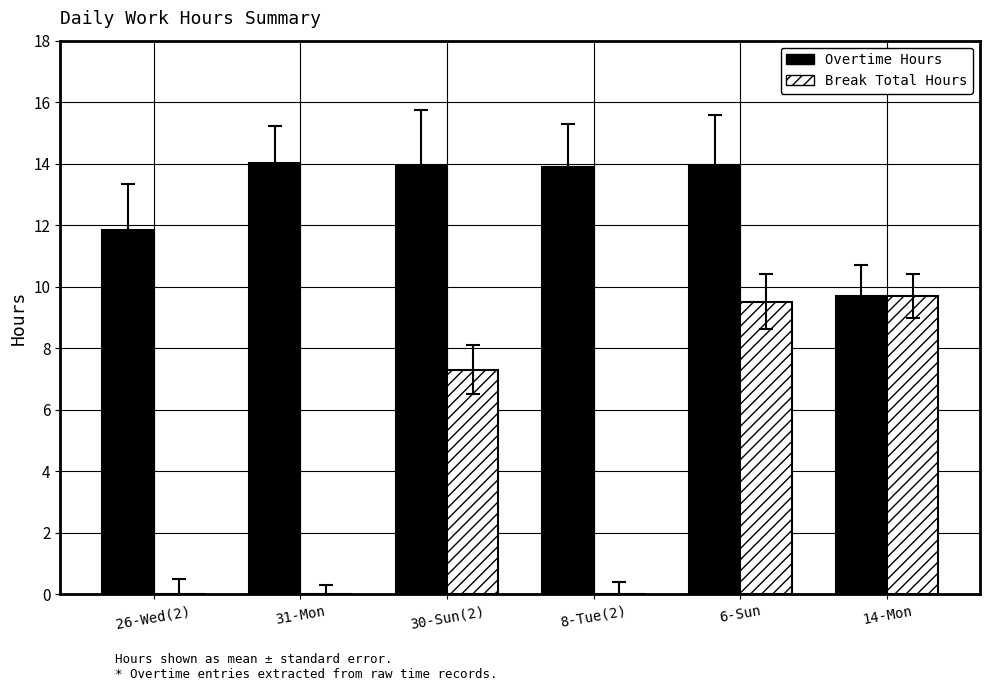

Which series changed the most between 8-Tue(2) and 14-Mon?

Break Total Hours